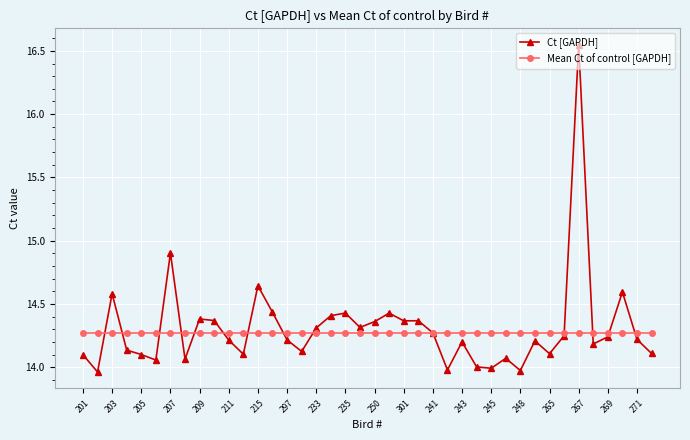

Which series has the widest spread of values?

Ct [GAPDH]